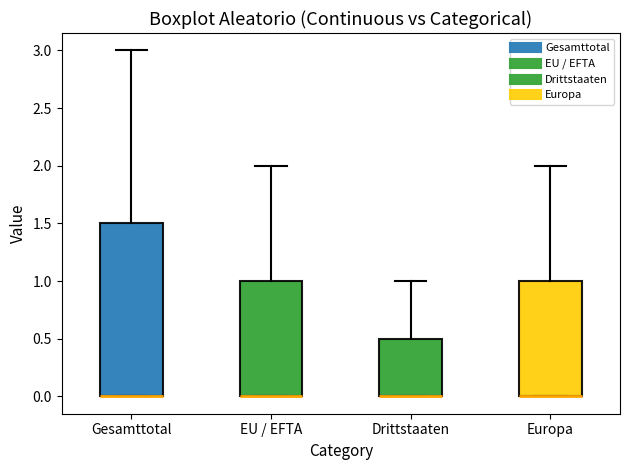

Which box is the tallest, from its lower edge to its upper edge?

Gesamttotal